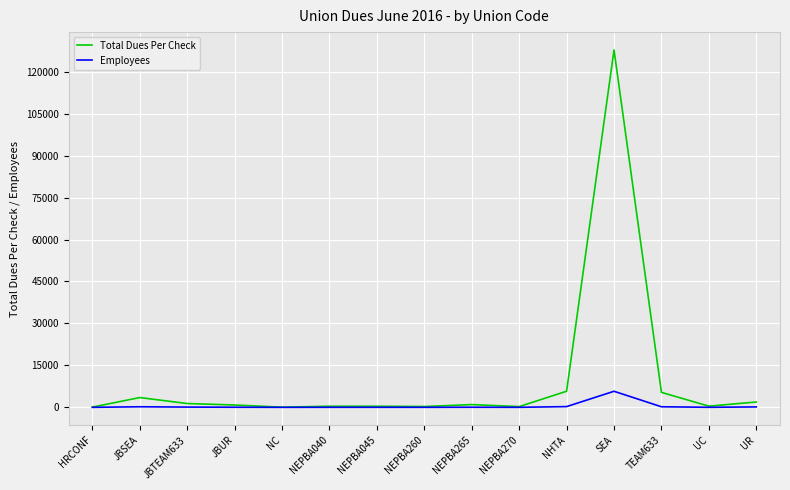

Which series changed the most between JBTEAM633 and SEA?

Total Dues Per Check